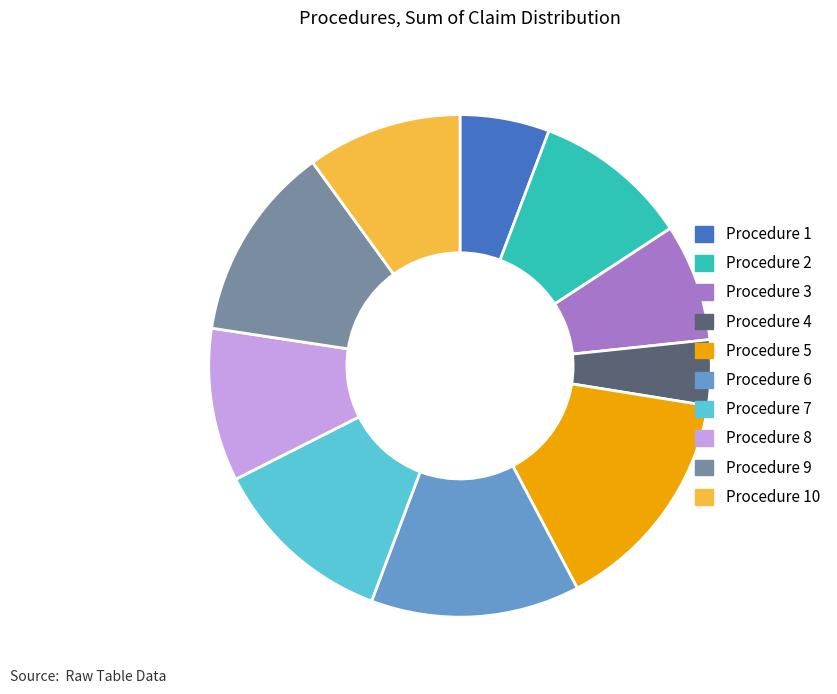

How many segments does this pie chart have?

10